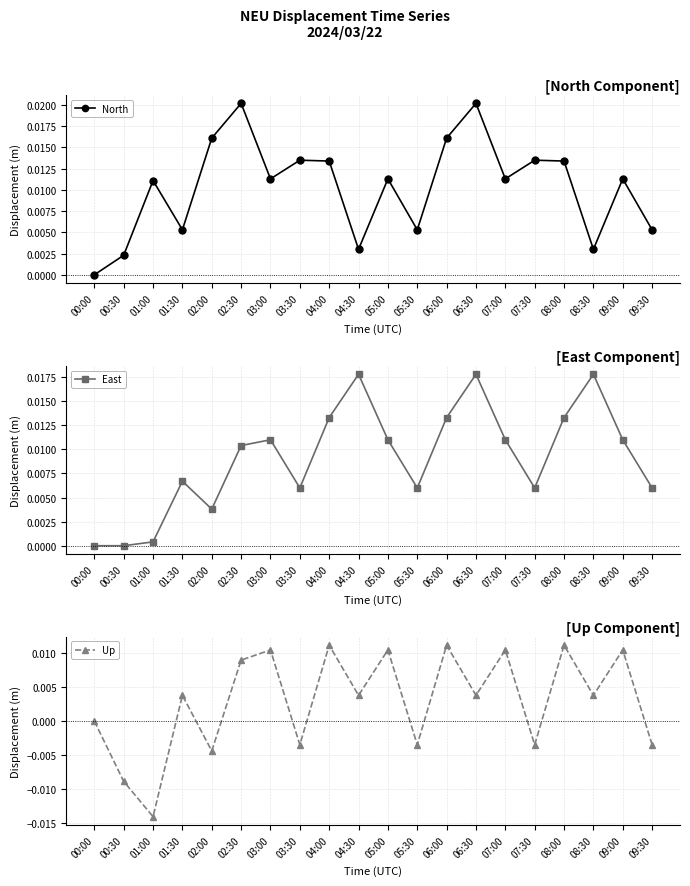

Where is the first local minimum for North?

01:30